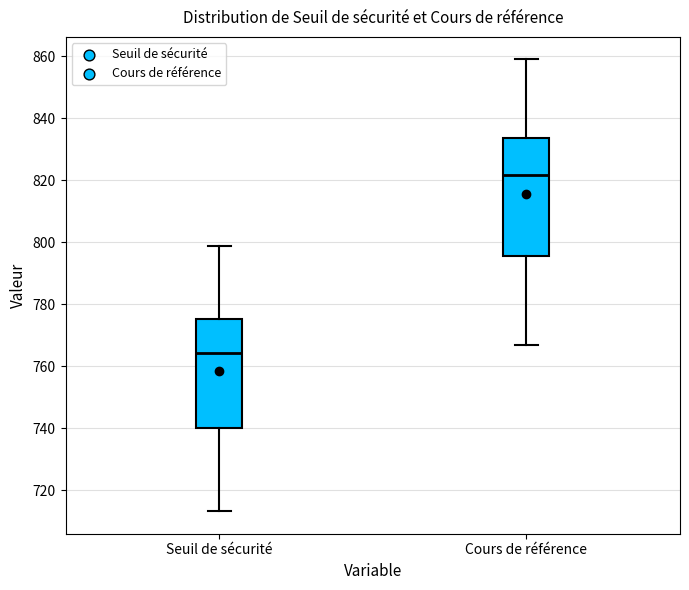

Which box is the tallest, from its lower edge to its upper edge?

Cours de référence